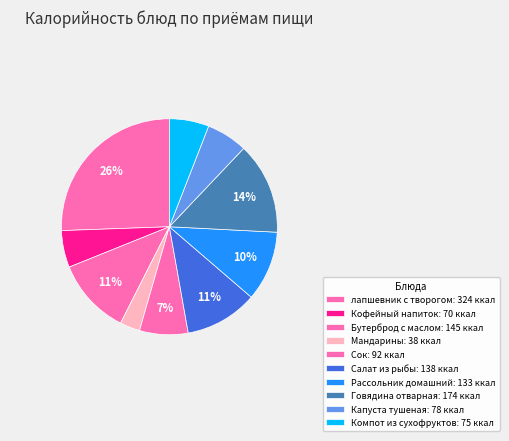

Approximately how many times larger is the value at Говядина отварная compared to Кофейный напиток?

2.5